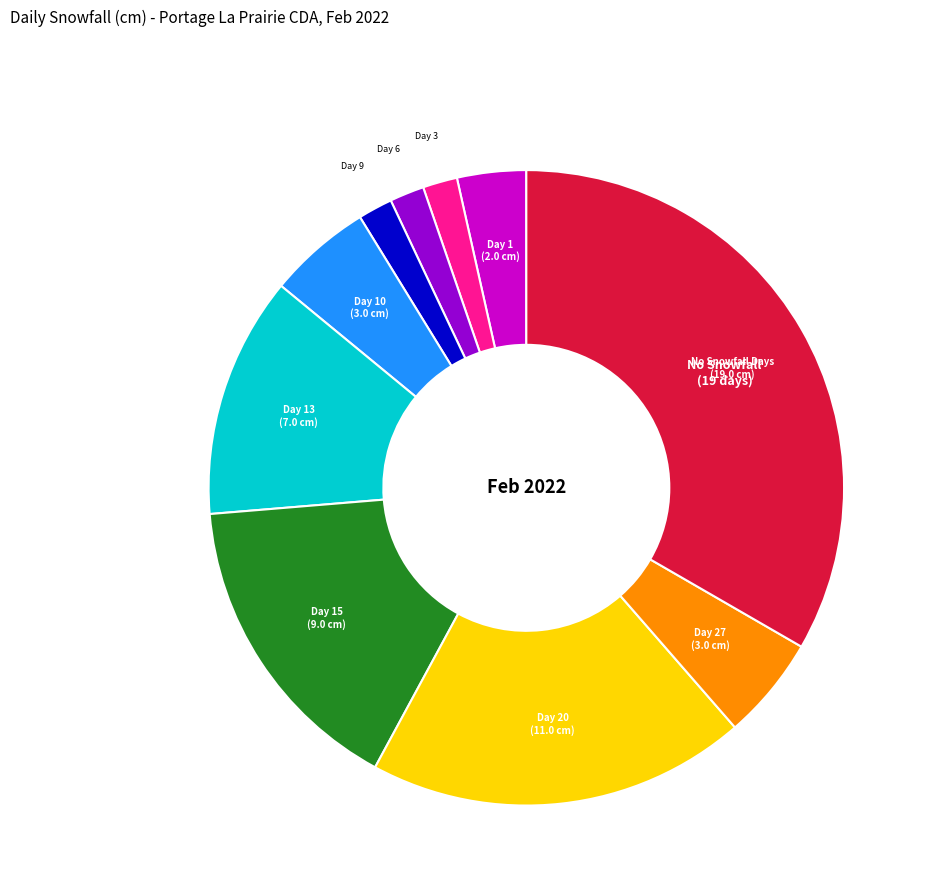

Is there a majority slice in this chart?

No